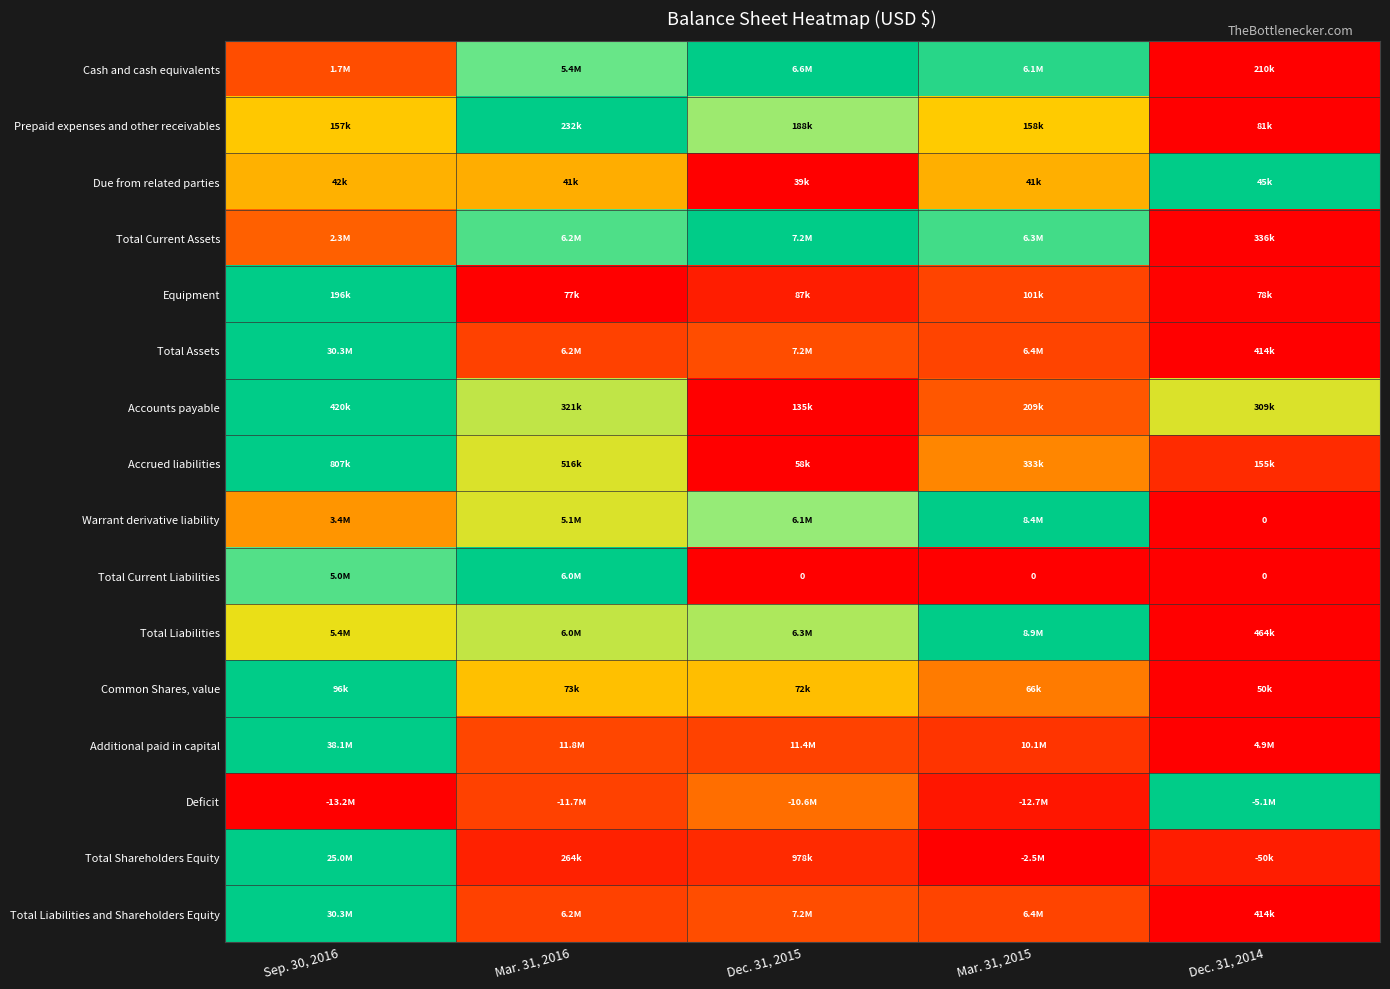

Where is Equipment nearest to the value 0?

Mar. 31, 2016